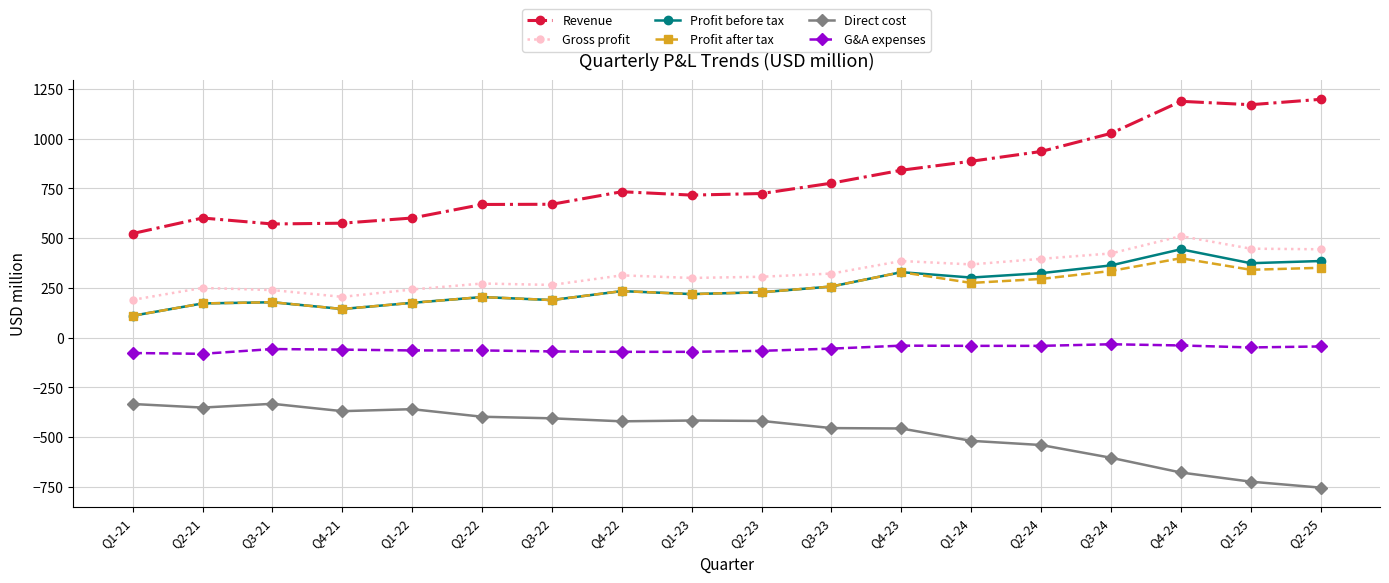

What are all the series names shown in the legend?

Revenue, Gross profit, Profit before tax, Profit after tax, Direct cost, G&A expenses